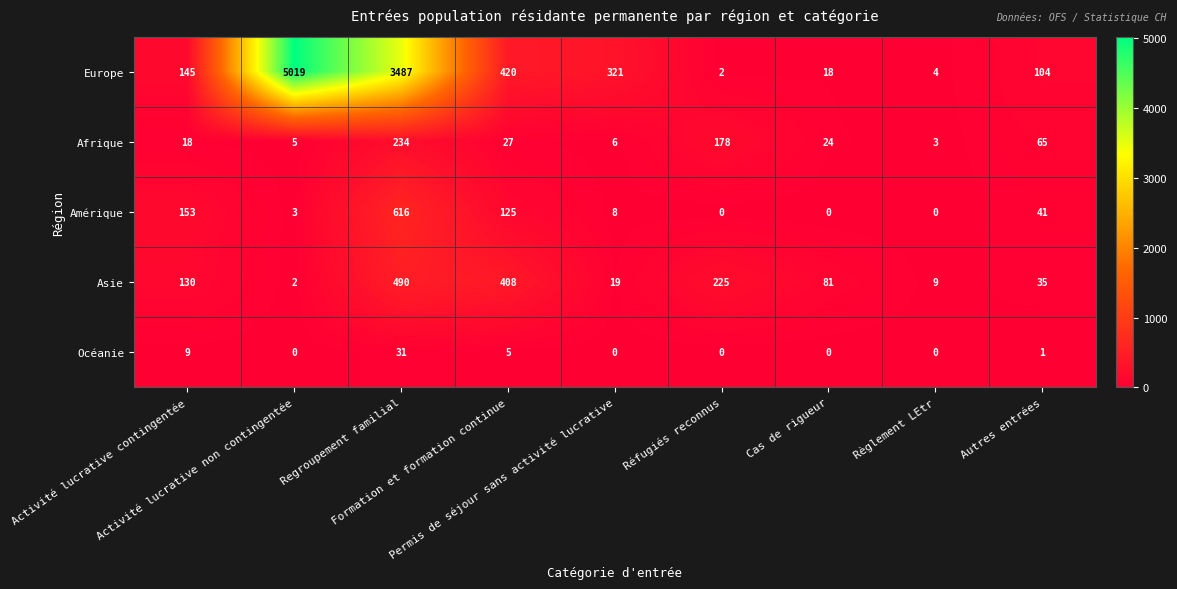

Which category has the highest value across all series?

Activité lucrative non contingentée